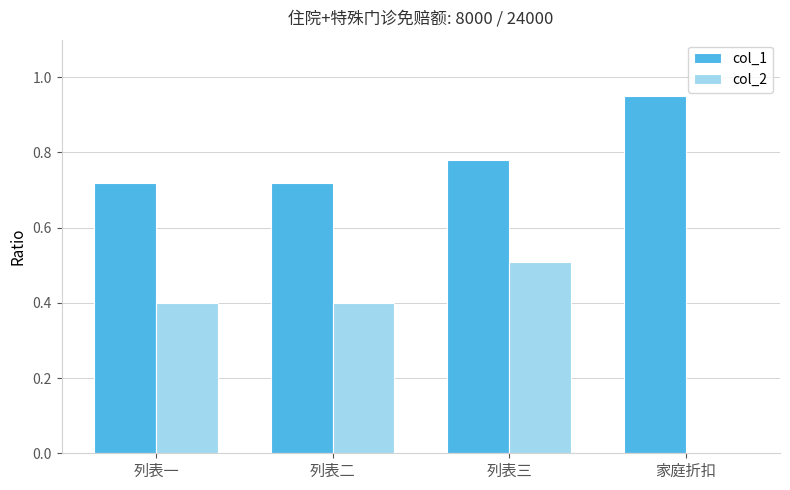

Is the value of col_2 at 列表一 greater than the value of col_1 at 列表二?

No